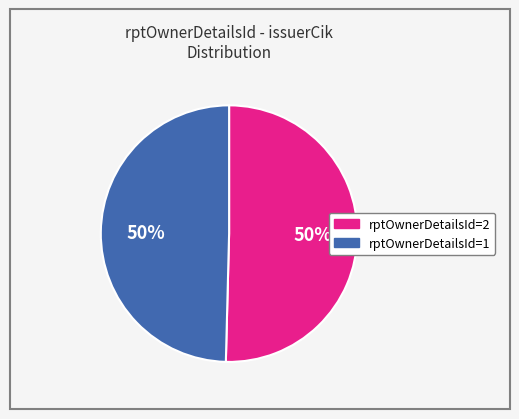

To the nearest percent, what is the average slice percentage?

50%